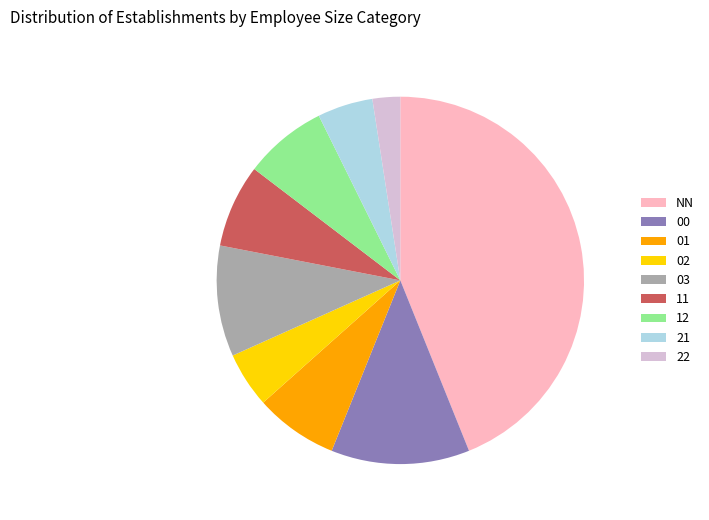

Is there a majority slice in this chart?

No